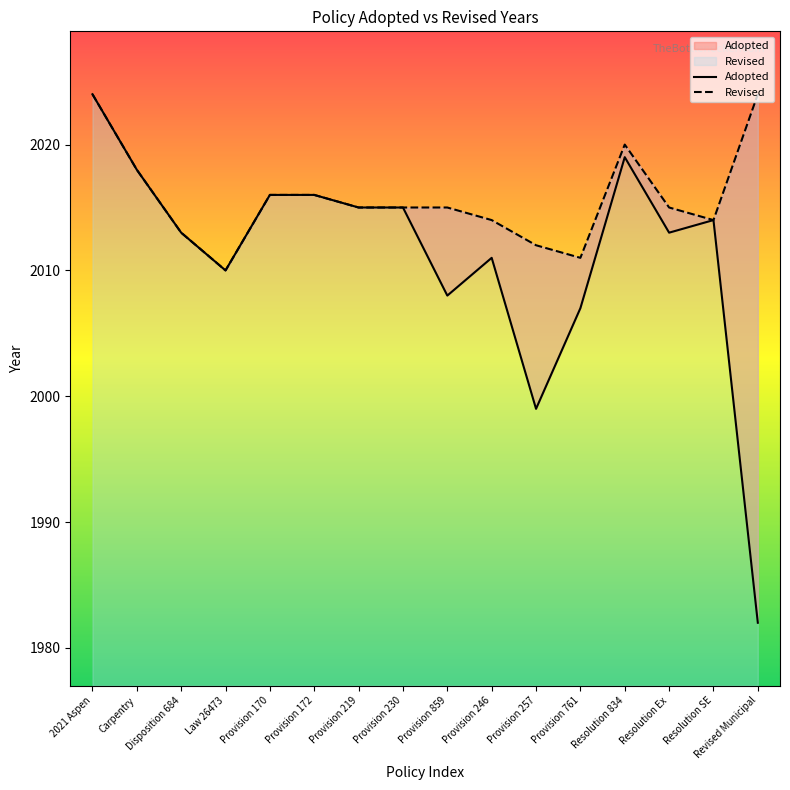

How many values in the Adopted series exceed 2014?

7